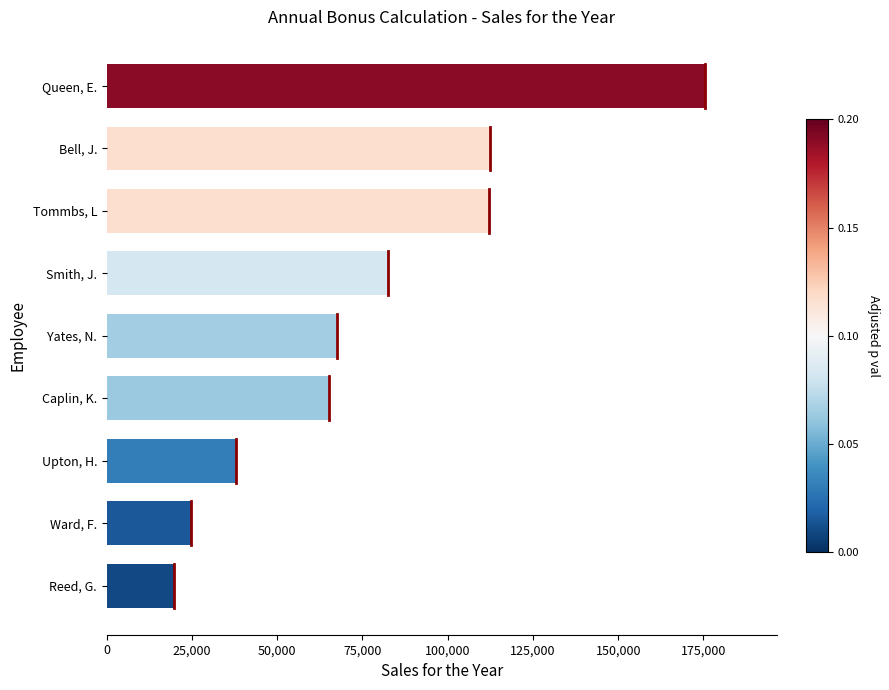

True or false: the data shows 82495 at Smith, J..

True